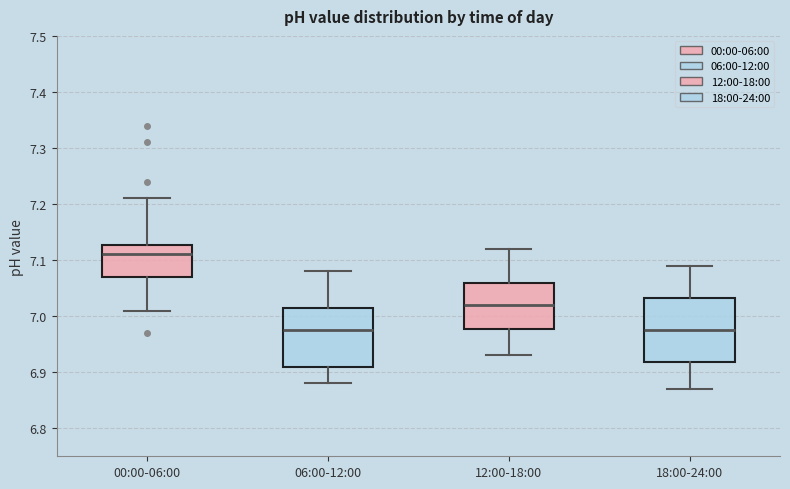

Reading left to right, read every box against the y-axis: the position of its median line, the range the box covers, and the ends of its whiskers. The values are not printed on the chart, so give them approximately, as read against the axis.

00:00-06:00: median 7.11, box 7.07 to 7.13, whiskers 7.01 to 7.21
06:00-12:00: median 6.98, box 6.91 to 7.02, whiskers 6.88 to 7.08
12:00-18:00: median 7.02, box 6.98 to 7.06, whiskers 6.93 to 7.12
18:00-24:00: median 6.98, box 6.92 to 7.03, whiskers 6.87 to 7.09